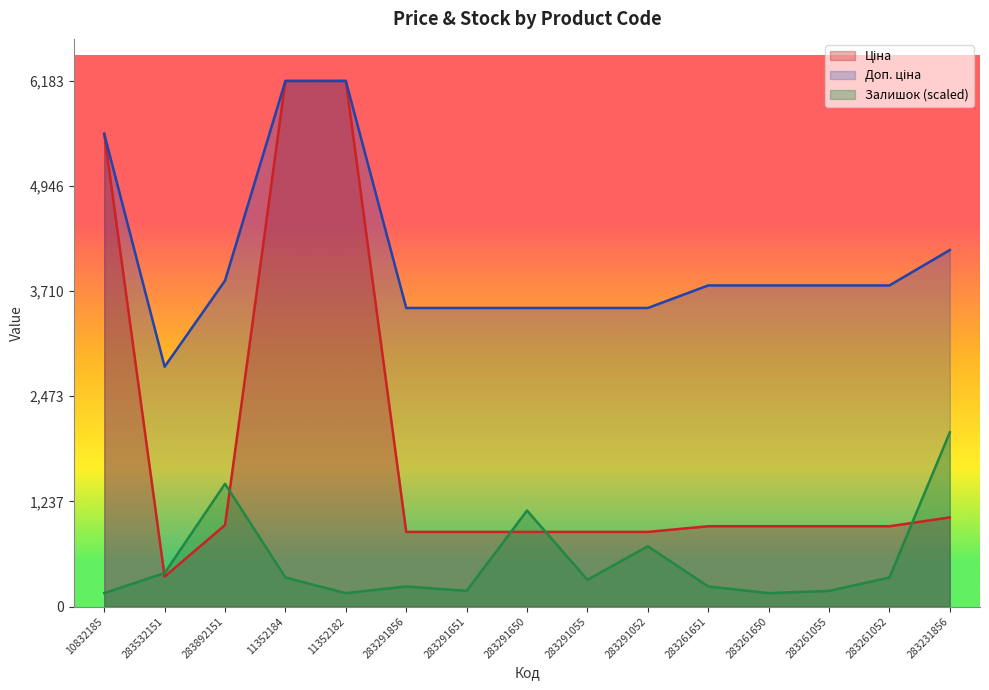

True or false: Залишок and Ціна cross at least once.

True